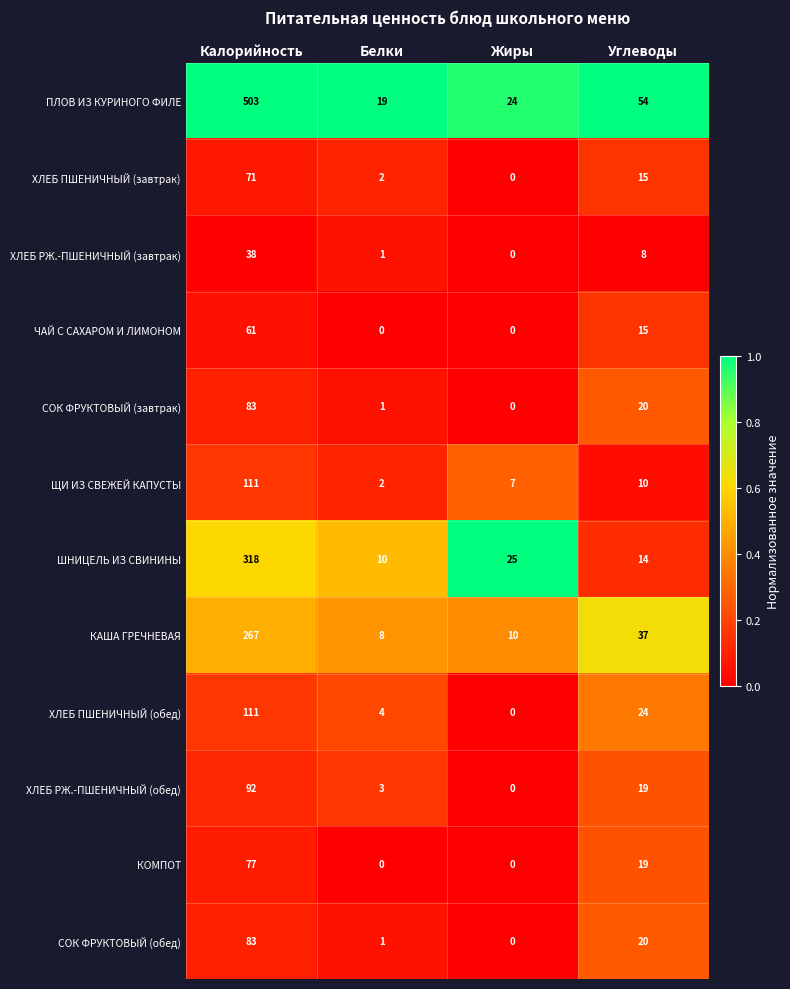

What is the spread (max minus min) of values at Углеводы?

46